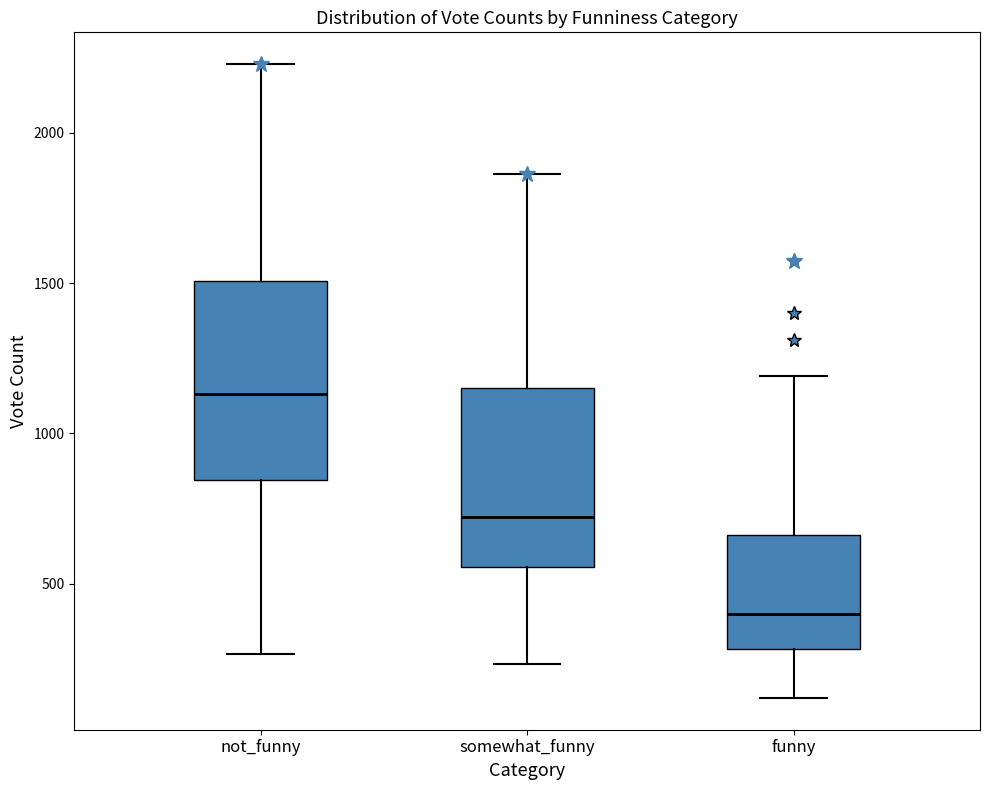

Comparing the boxes themselves (not the whiskers), which one is the tallest?

not_funny